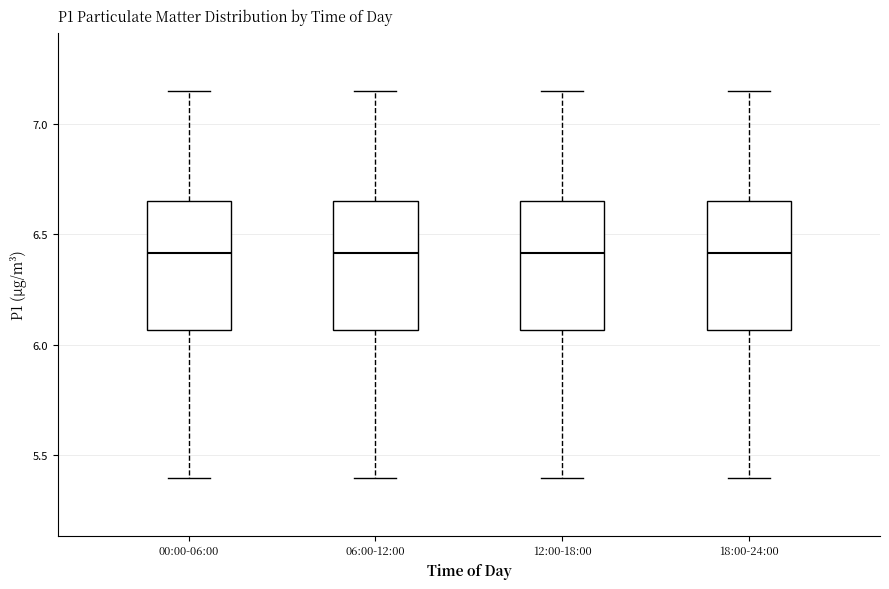

Reading left to right, read every box against the y-axis: the position of its median line, the range the box covers, and the ends of its whiskers. The values are not printed on the chart, so give them approximately, as read against the axis.

00:00-06:00: median 6.40, box 6.05 to 6.65, whiskers 5.40 to 7.15
06:00-12:00: median 6.40, box 6.05 to 6.65, whiskers 5.40 to 7.15
12:00-18:00: median 6.40, box 6.05 to 6.65, whiskers 5.40 to 7.15
18:00-24:00: median 6.40, box 6.05 to 6.65, whiskers 5.40 to 7.15